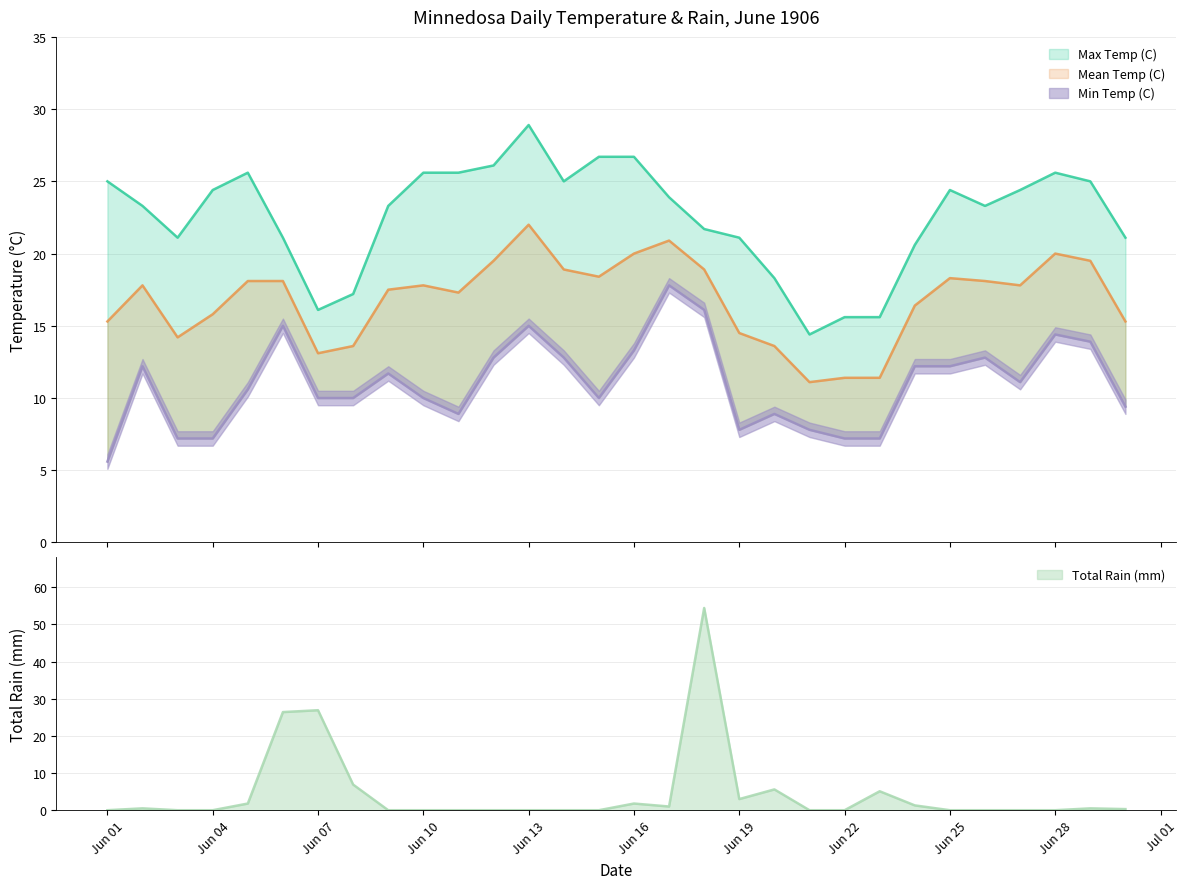

Which series has the widest spread of values?

Total Rain (mm)